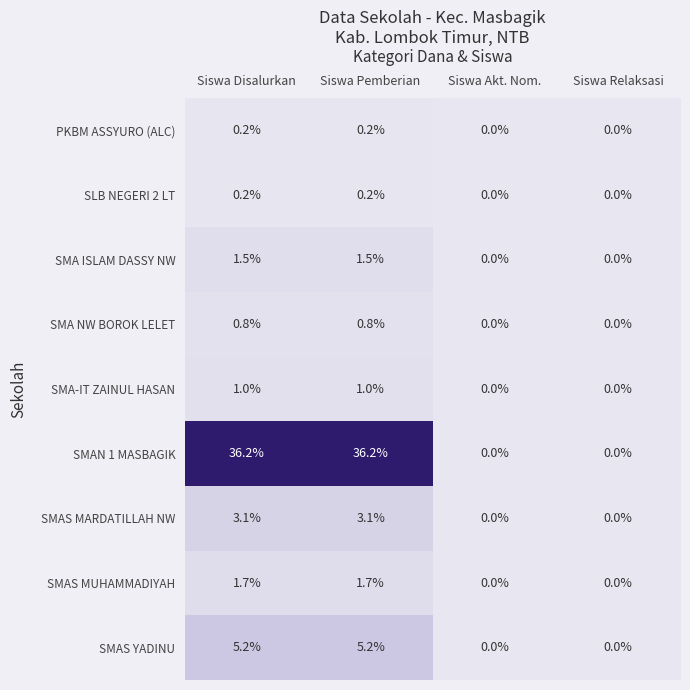

What is the difference between the SMAS YADINU values at Siswa Disalurkan and Siswa Relaksasi?

5.2